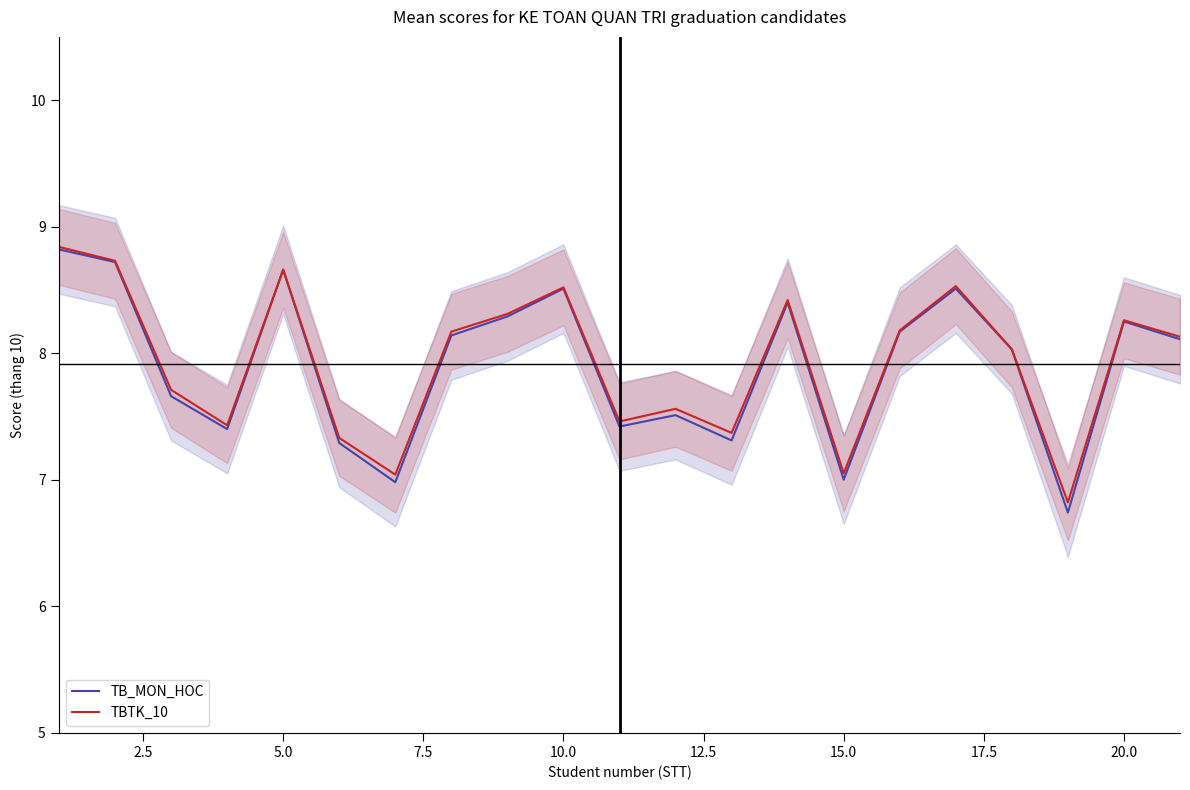

The value of TBTK_10 at 20.0 is 8.3. True or false?

True